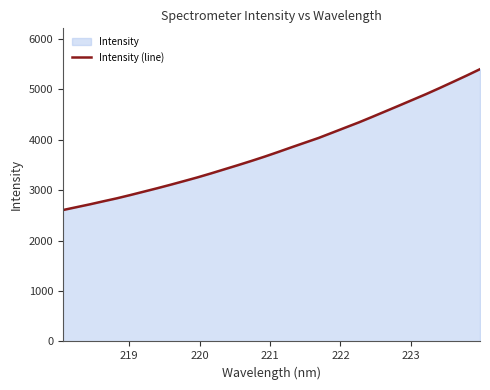

What is the greatest value displayed?

5397.5